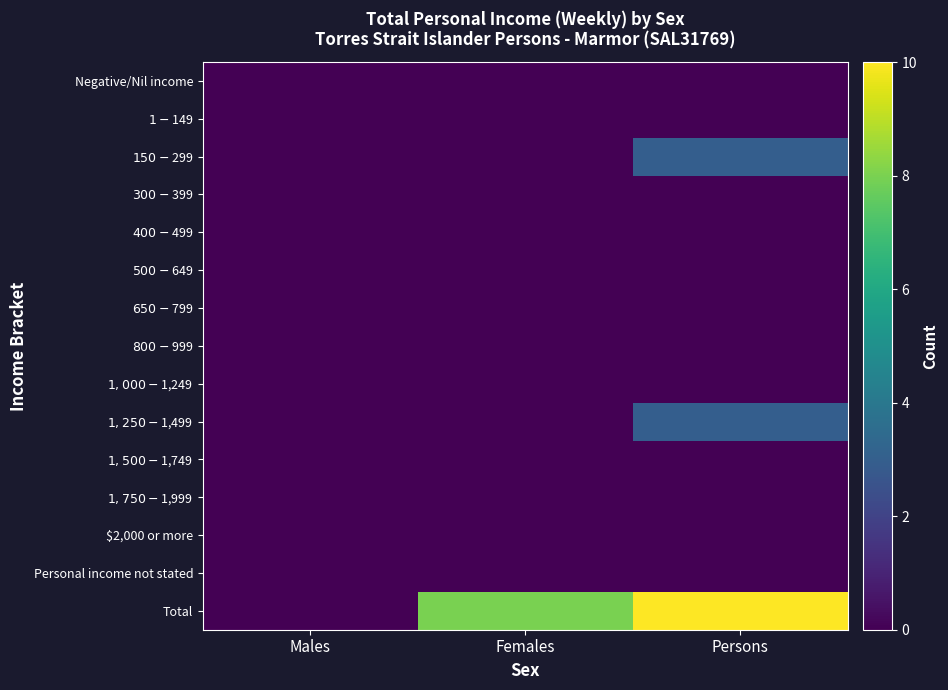

Rank the series by their maximum value, from lowest to highest.

Negative/Nil income, $1-$149, $300-$399, $400-$499, $500-$649, $650-$799, $800-$999, $1,000-$1,249, $1,500-$1,749, $1,750-$1,999, $2,000 or more, Personal income not stated, $150-$299, $1,250-$1,499, Total